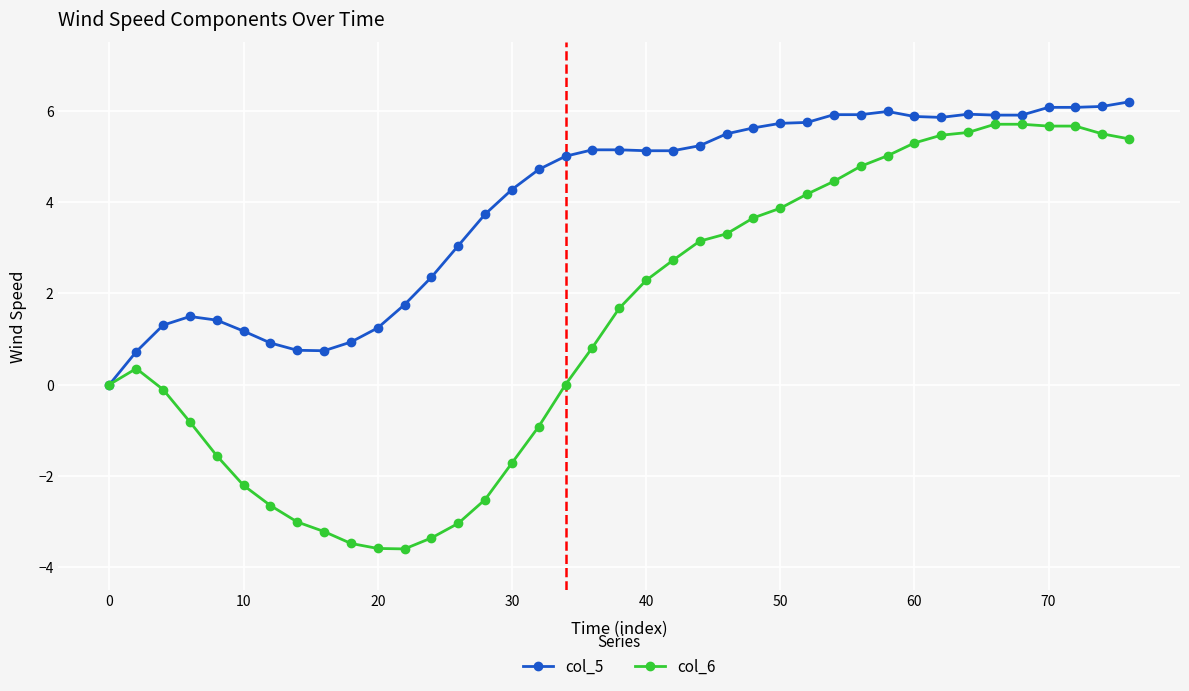

Rank the series by their maximum value, from highest to lowest.

col_5, col_6